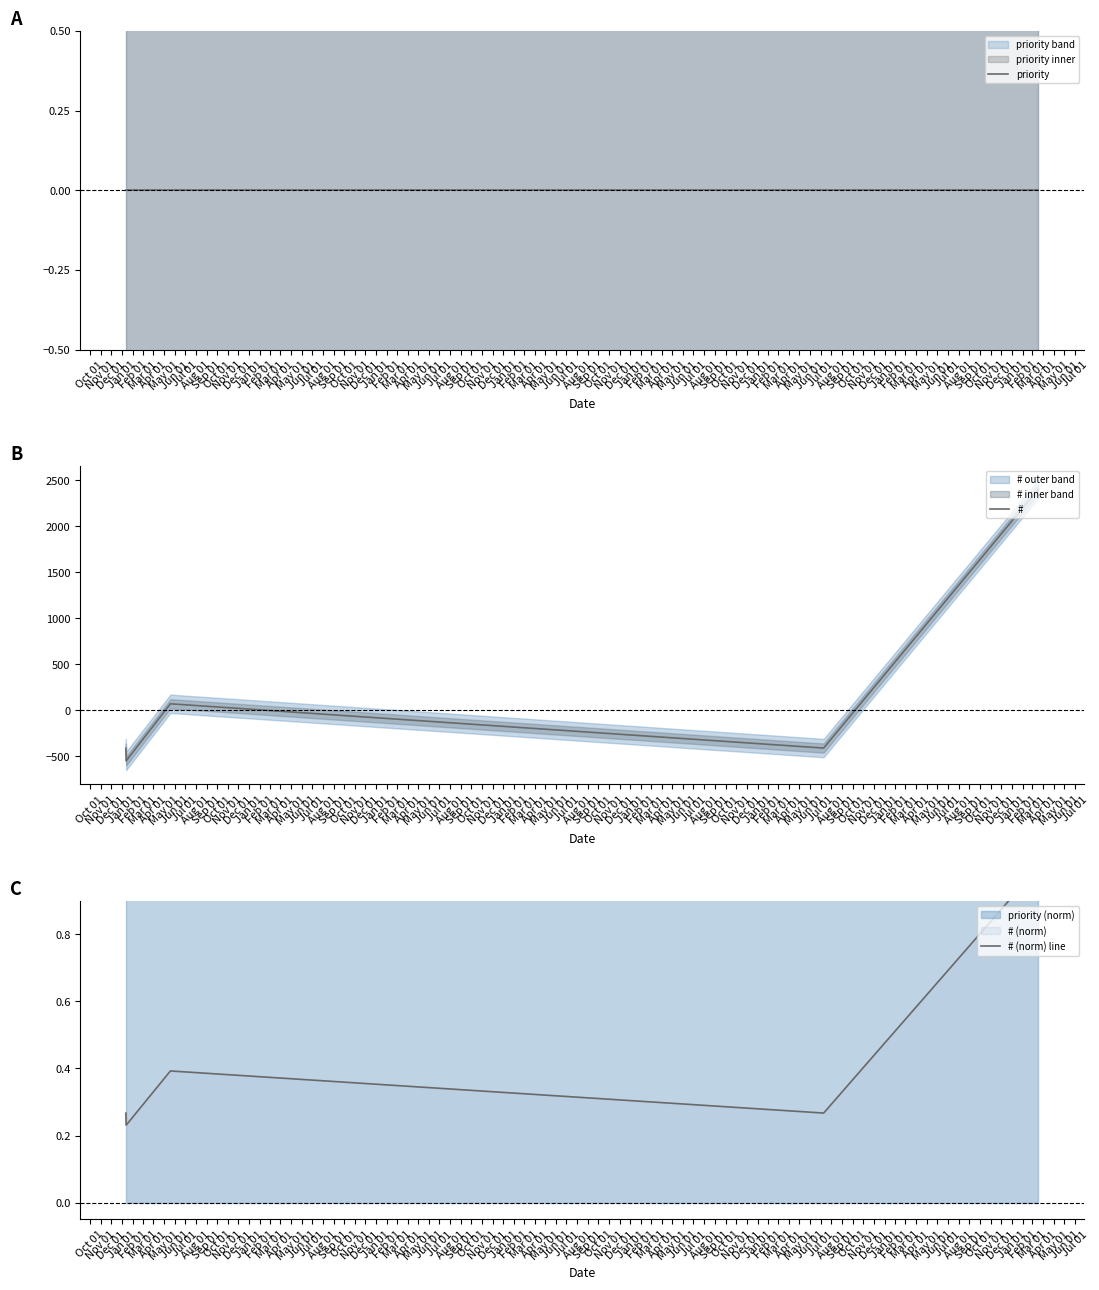

What is the average value of the # (norm) line series?

0.4